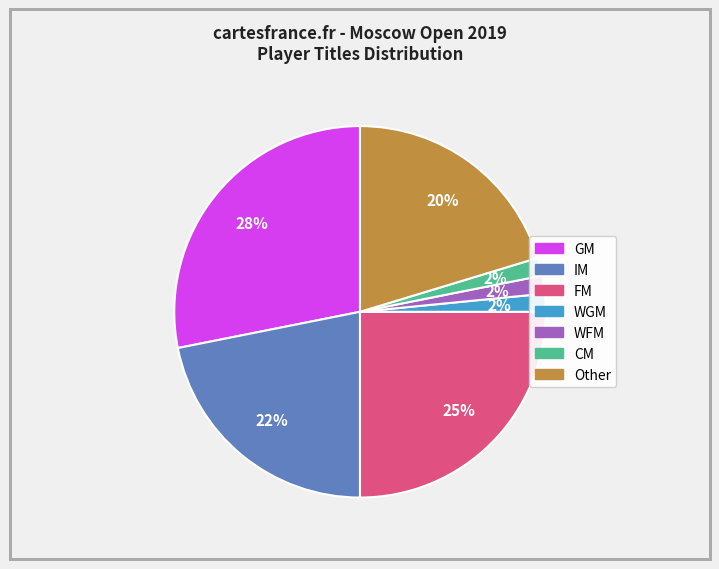

What is the largest slice in the pie chart?

GM